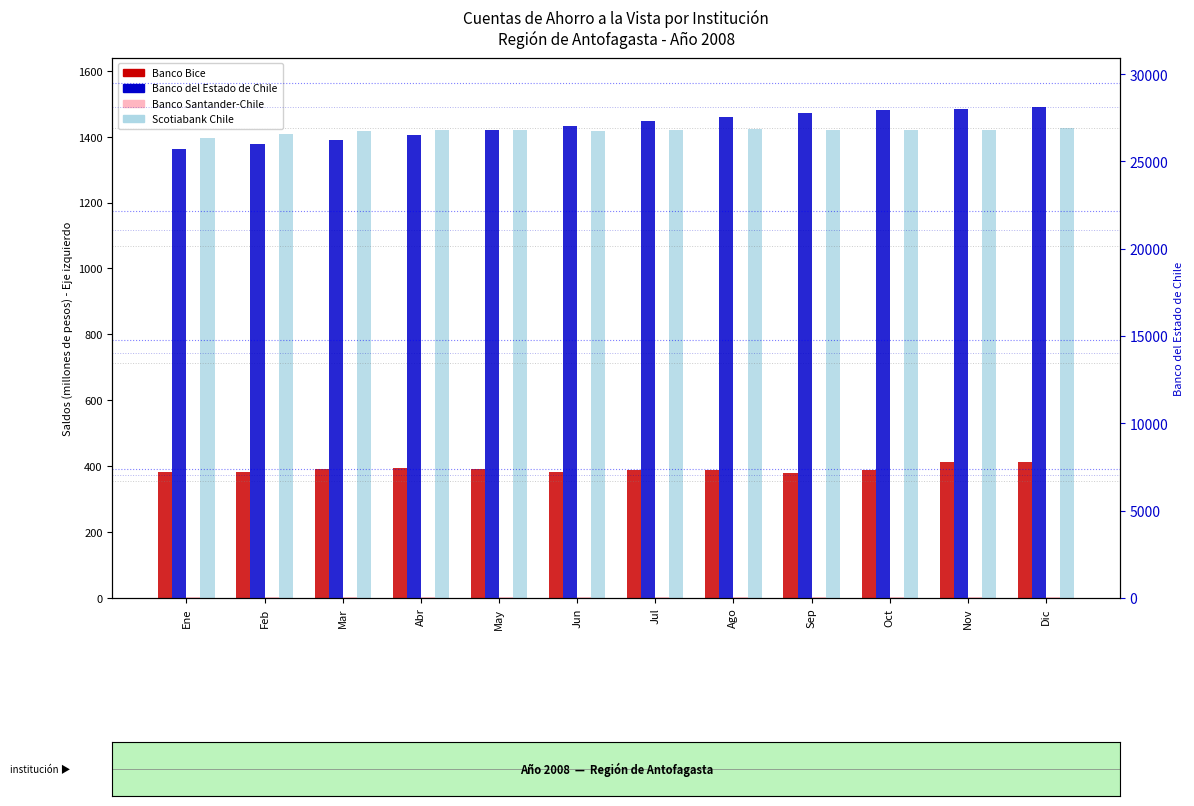

Reading right to left, what are all the values shown in this chart?

Banco Bice: Dic=412	Nov=412	Oct=387	Sep=379	Ago=388	Jul=389	Jun=381	May=390	Abr=395	Mar=392	Feb=383	Ene=383
Banco Santander-Chile: Dic=3	Nov=3	Oct=3	Sep=3	Ago=3	Jul=3	Jun=3	May=3	Abr=3	Mar=3	Feb=3	Ene=3
Scotiabank Chile: Dic=1425	Nov=1420	Oct=1419	Sep=1419	Ago=1422	Jul=1419	Jun=1417	May=1421	Abr=1419	Mar=1417	Feb=1408	Ene=1397
Banco del Estado de Chile: Dic=28113	Nov=28025	Oct=27939	Sep=27783	Ago=27572	Jul=27333	Jun=27022	May=26777	Abr=26521	Mar=26238	Feb=25976	Ene=25697